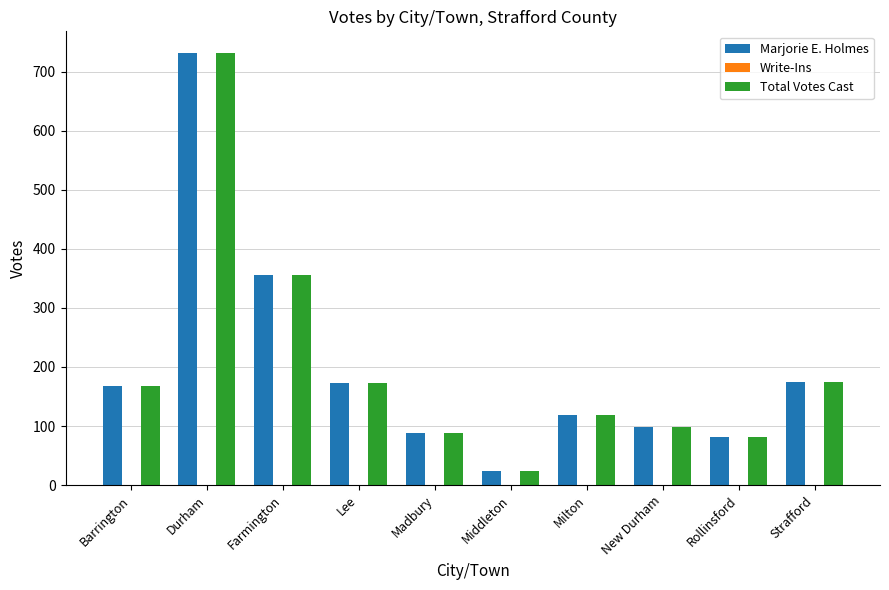

What is the total value across all series at Barrington?

334